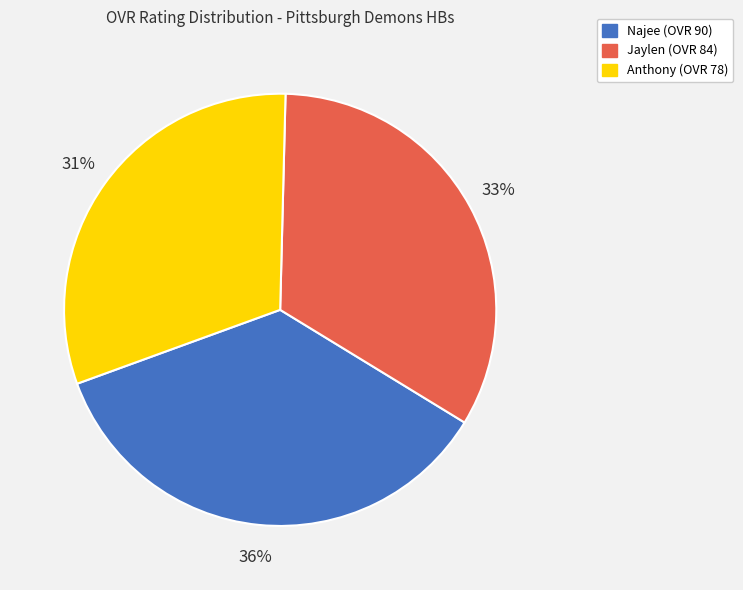

Does Anthony represent more than half of the total?

No